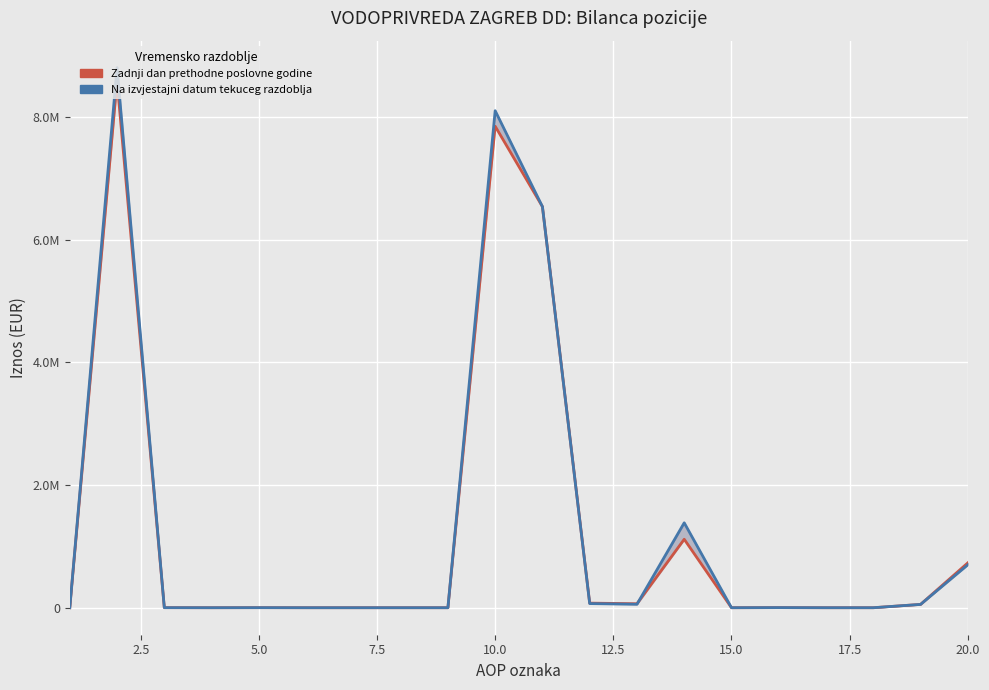

True or false: Na izvjestajni datum tekuceg razdoblja has more than 1 points higher than both neighbors.

True